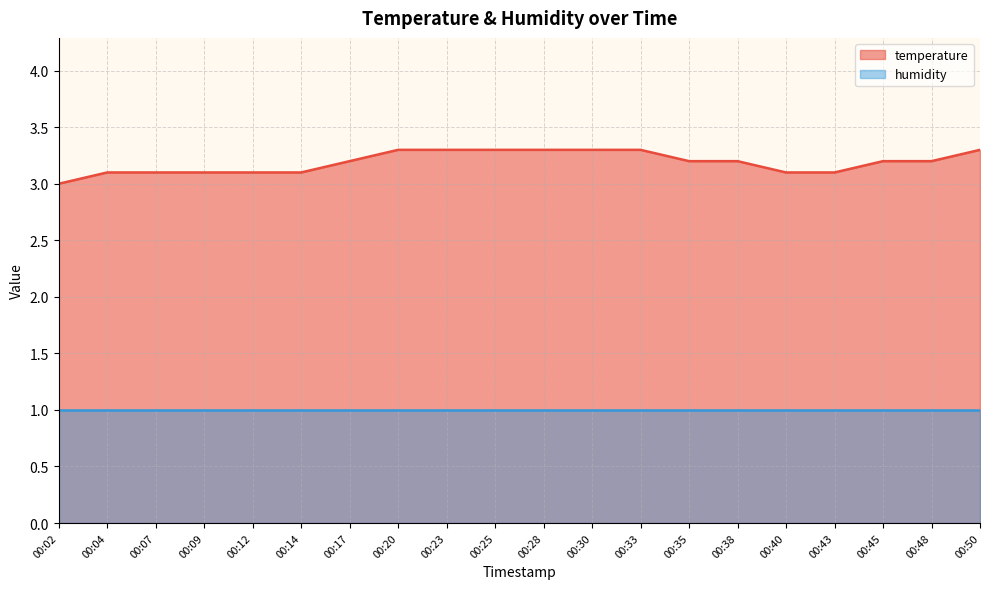

Reading left to right, extract all data points from this chart.

3.0	3.1	3.1	3.1	3.1	3.1	3.2	3.3	3.3	3.3	3.3	3.3	3.3	3.2	3.2	3.1	3.1	3.2	3.2	3.3